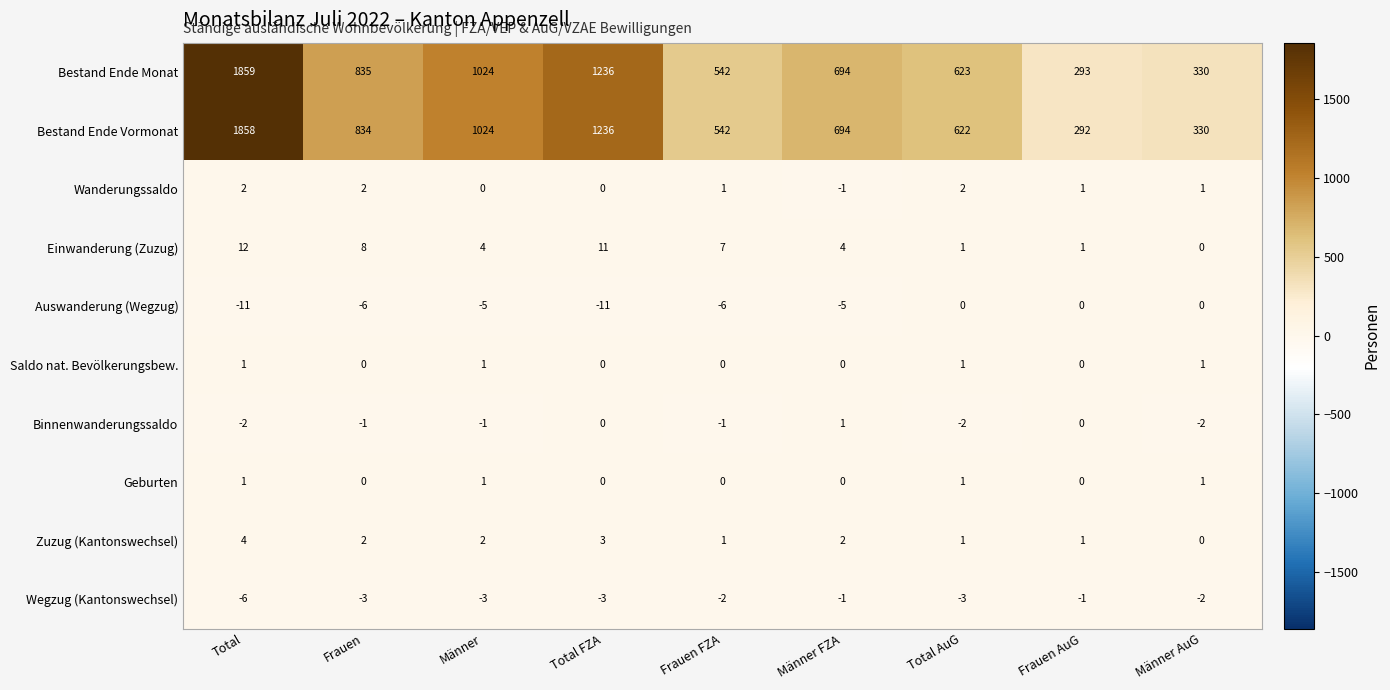

At which label does Zuzug (Kantonswechsel) reach its peak?

Total